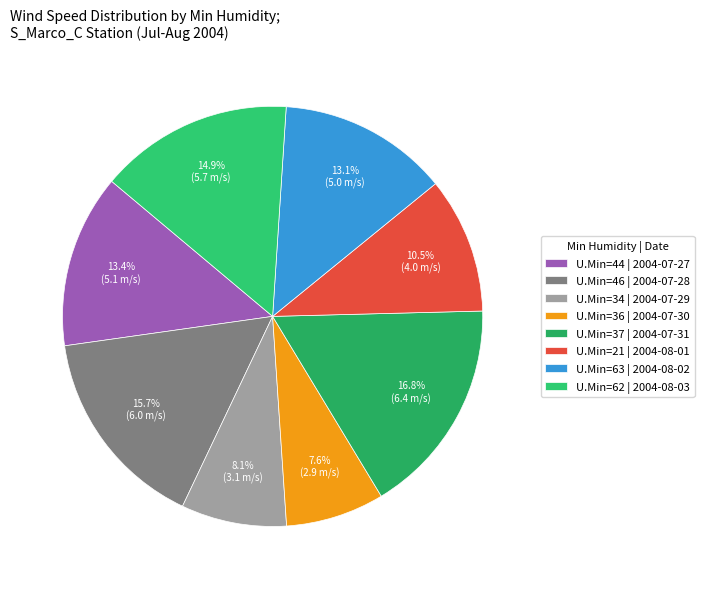

How many segments does this pie chart have?

8